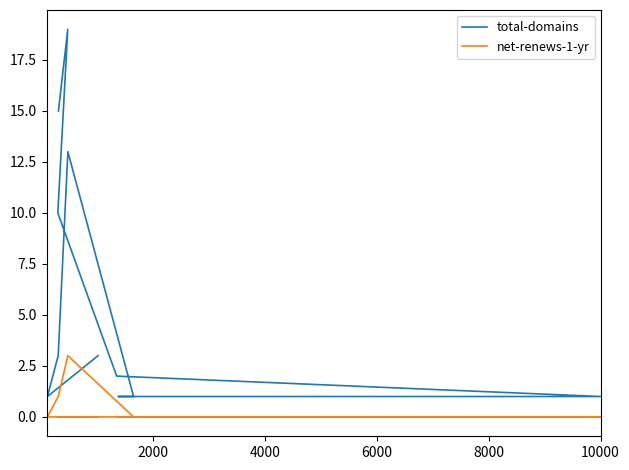

Which series has the largest total across all categories?

total-domains